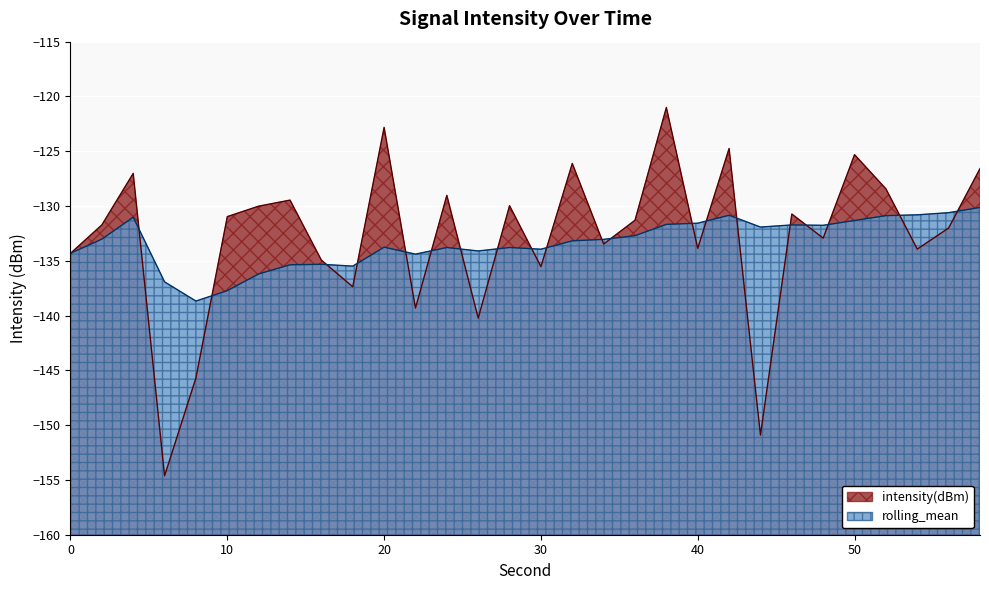

After their last crossing, which series has the higher values: rolling_mean or intensity(dBm)?

intensity(dBm)